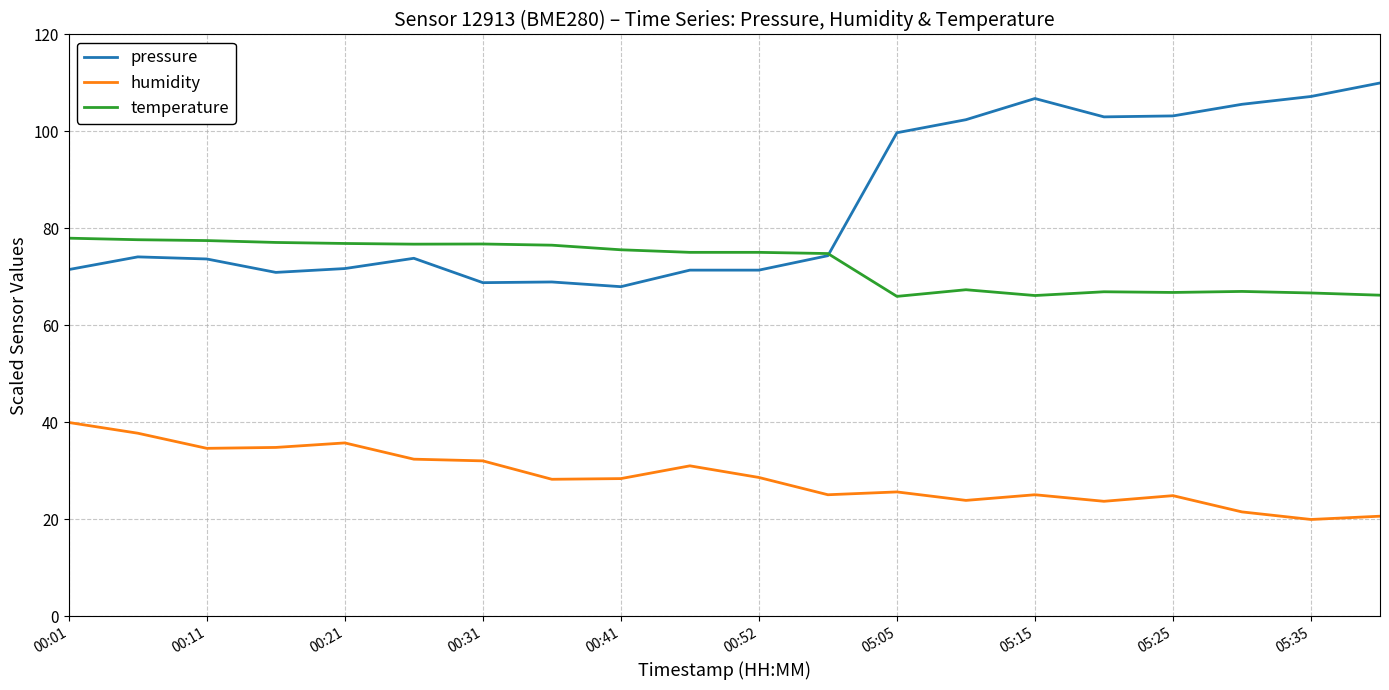

Which series has the largest total across all categories?

pressure